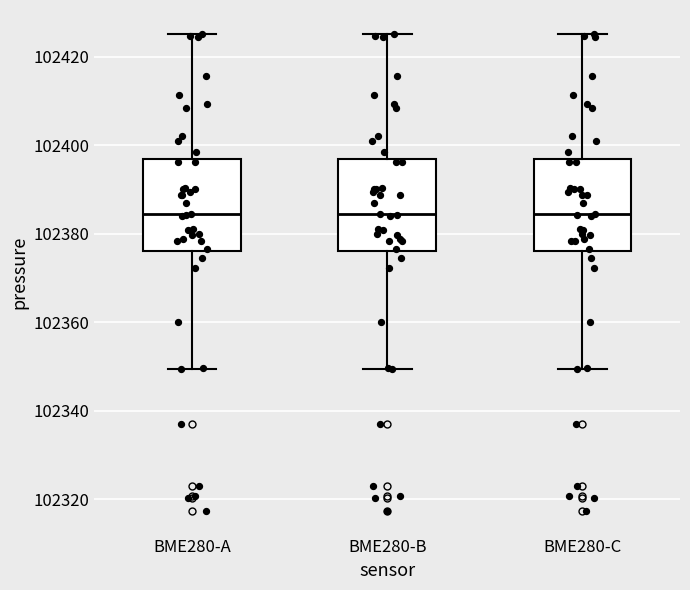

Reading left to right, transcribe this box plot: for each box, give where its median line is, the range the box spans, and where its two whiskers end, as read against the y-axis. The values are not printed on the chart, so give them approximately, as read against the axis.

BME280-A: median 102384, box 102376 to 102396, whiskers 102350 to 102426
BME280-B: median 102384, box 102376 to 102396, whiskers 102350 to 102426
BME280-C: median 102384, box 102376 to 102396, whiskers 102350 to 102426